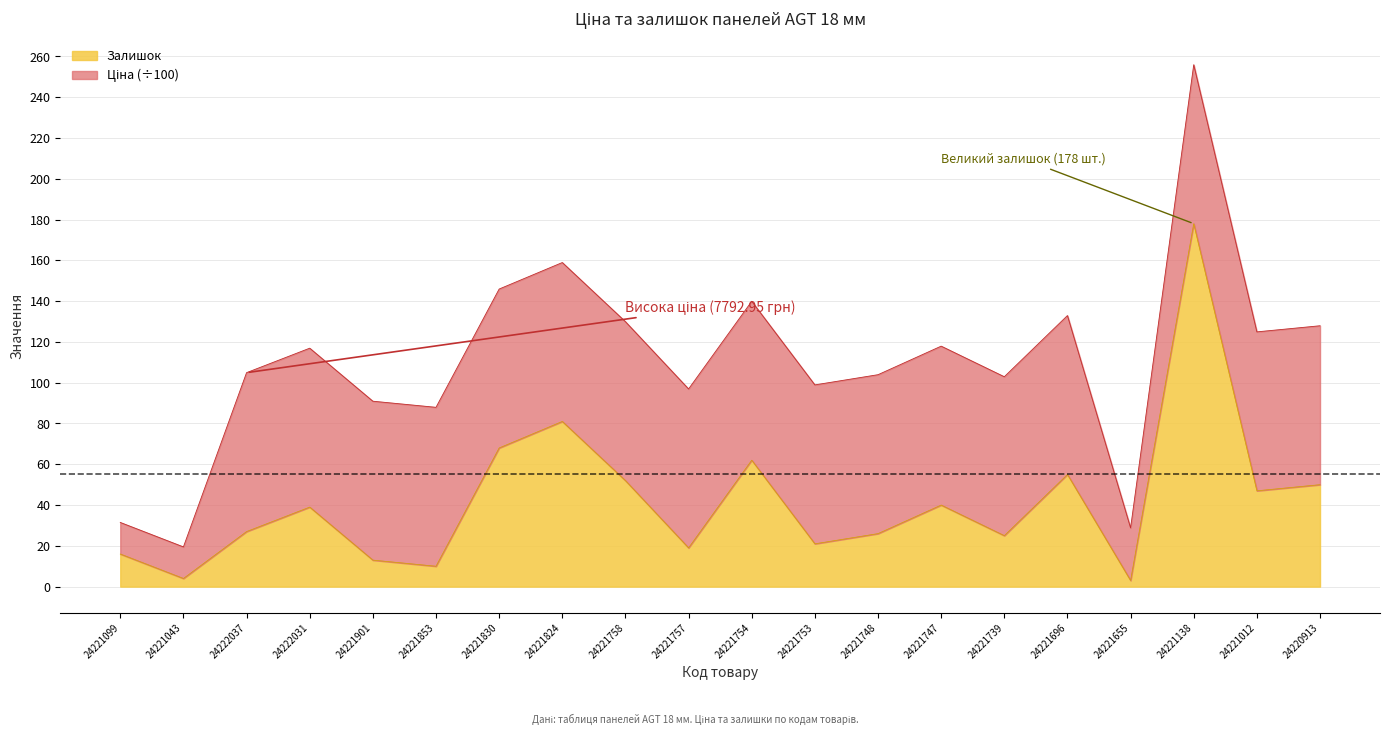

At which label does the data first exceed 39?

24221830